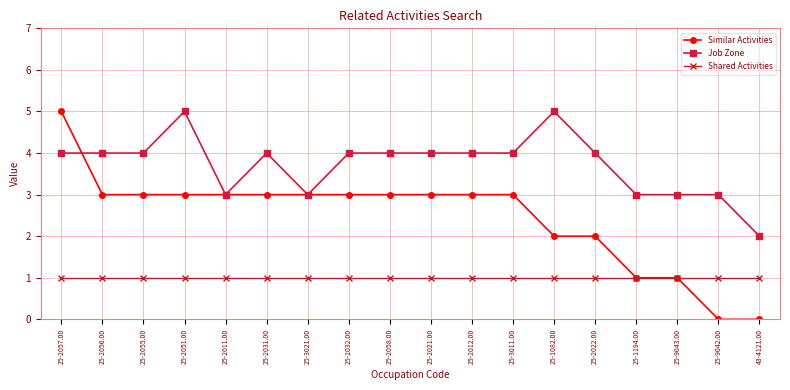

List the series in order of their overall mean, highest first.

Job Zone, Similar Activities, Shared Activities